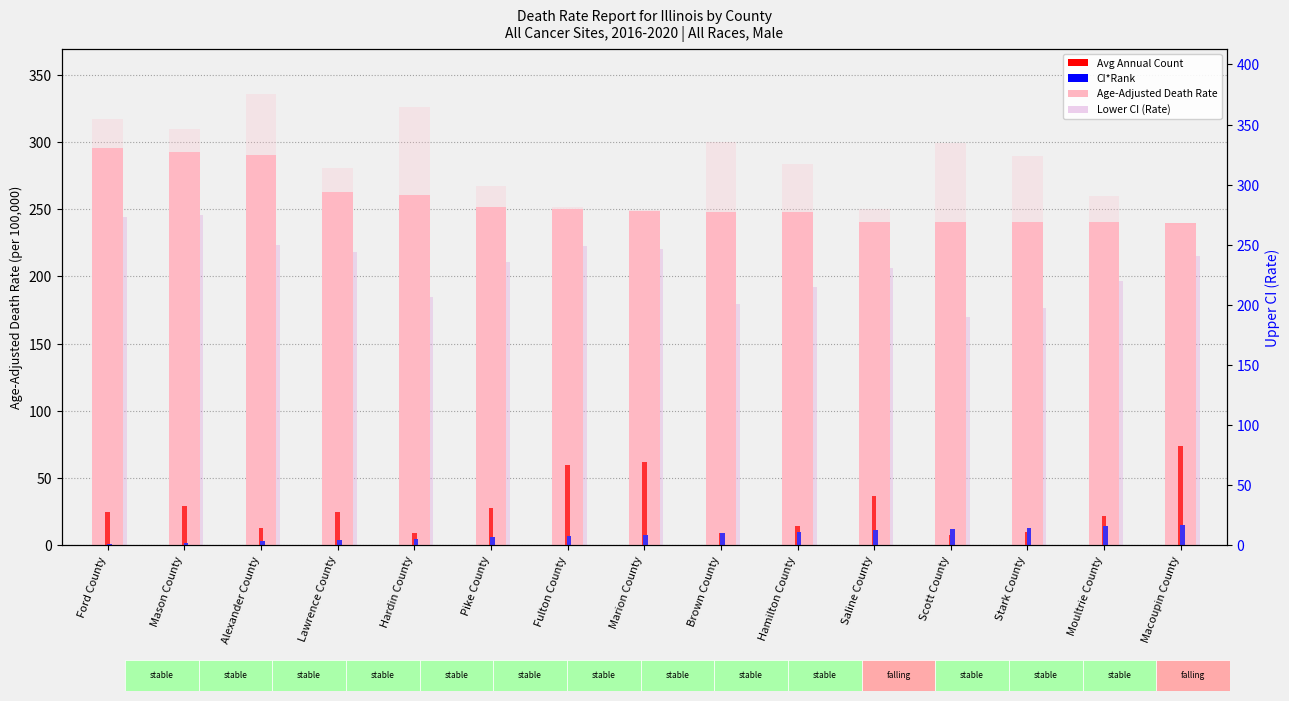

Reading left to right, transcribe all the data shown in this chart.

Age-Adjusted Death Rate: 295.4	292.3	290.5	262.8	260.9	251.5	250.5	248.4	248.3	248.1	240.7	240.7	240.5	240.2	240.0
Avg Annual Count: 25.0	29.0	13.0	25.0	9.0	28.0	60.0	62.0	9.0	14.0	37.0	8.0	10.0	22.0	74.0
CI*Rank: 1.0	2.0	3.0	4.0	5.0	6.0	7.0	8.0	9.0	10.0	11.0	12.0	13.0	14.0	15.0
Lower CI (Rate): 244.1	245.5	223.2	218.4	184.6	210.4	222.6	220.8	179.4	192.2	206.4	169.5	176.6	196.8	215.5
Upper CI (Rate): 355.0	346.6	375.3	313.9	365.0	299.1	281.3	278.7	335.2	317.1	279.4	334.7	323.7	290.9	266.7